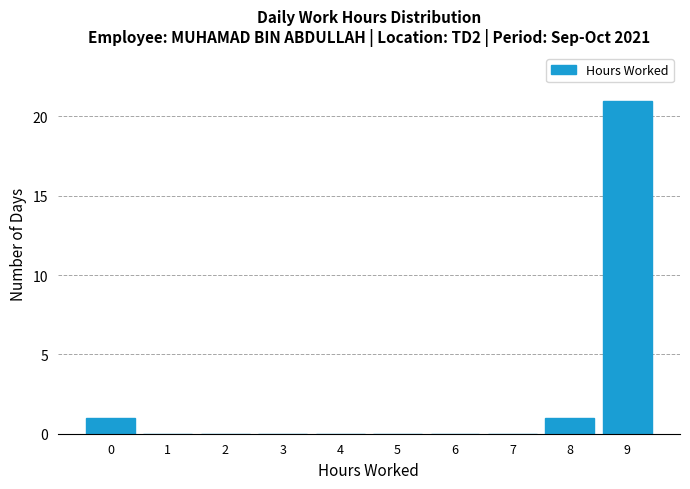

Reading right to left, extract all data points from this chart.

9=21	8=1	7=0	6=0	5=0	4=0	3=0	2=0	1=0	0=1